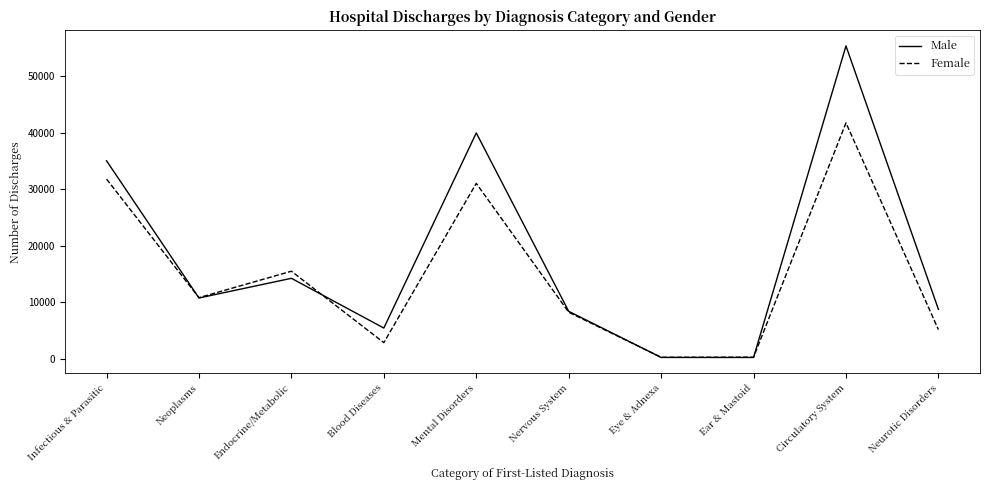

What is the difference between the maximum and minimum values in the Male series?

55089